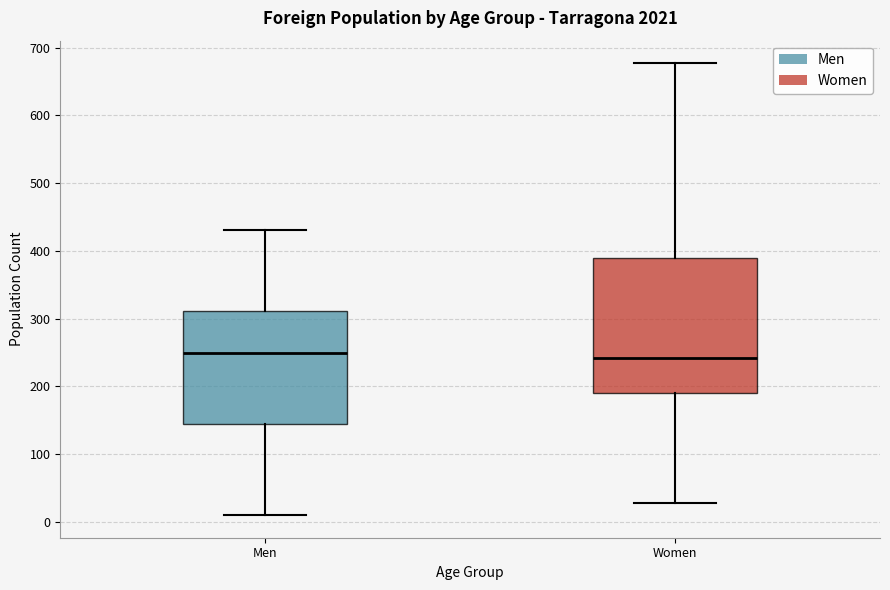

Reading left to right, transcribe this box plot: for each box, give where its median line is, the range the box spans, and where its two whiskers end, as read against the y-axis. The values are not printed on the chart, so give them approximately, as read against the axis.

Men: median 250, box 140 to 310, whiskers 10 to 430
Women: median 240, box 190 to 390, whiskers 30 to 680